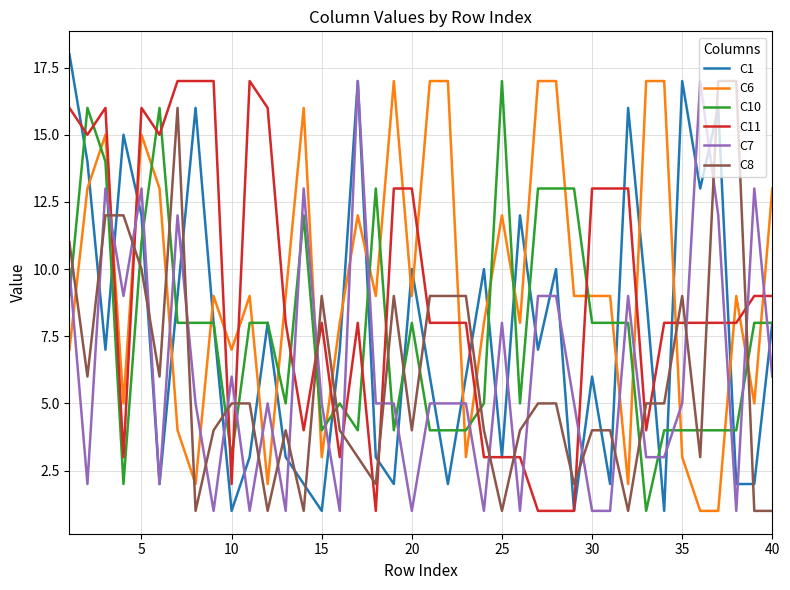

How many series are shown in this chart?

6